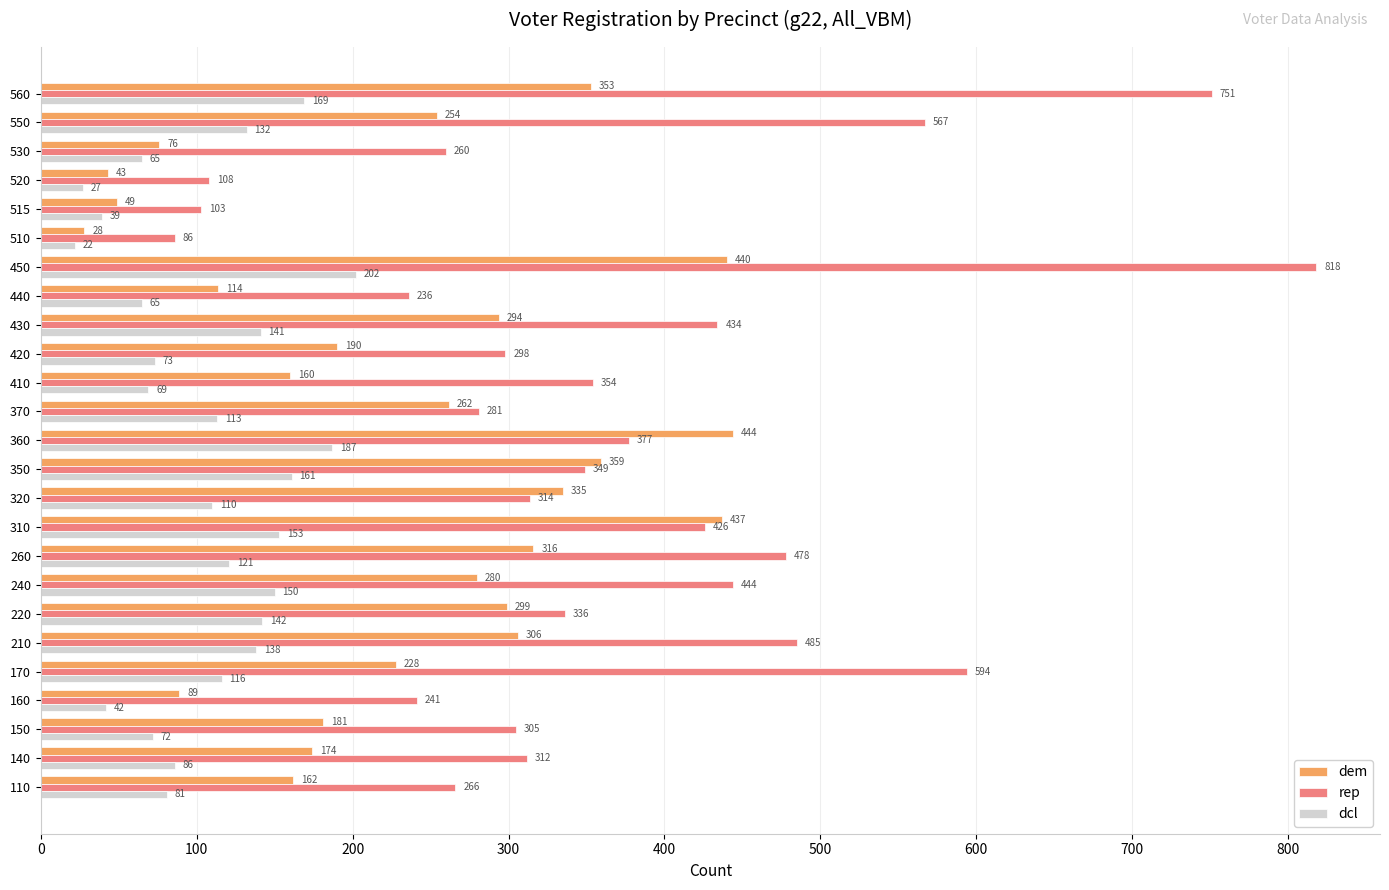

How many values in the rep series are below 336?

12